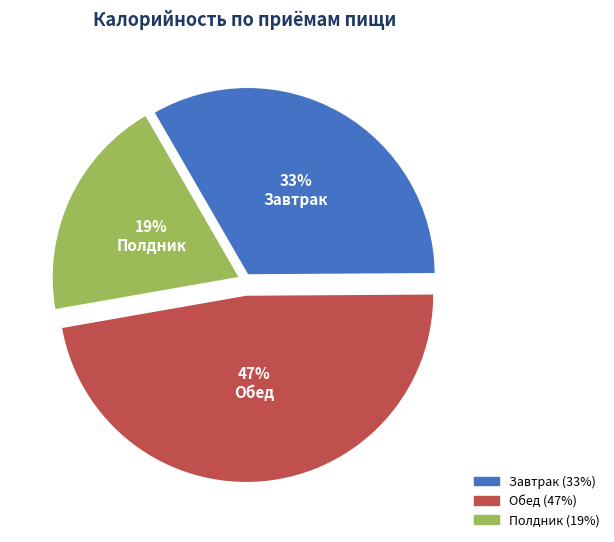

To the nearest percent, what is the difference between the largest and smallest slice percentages?

28%